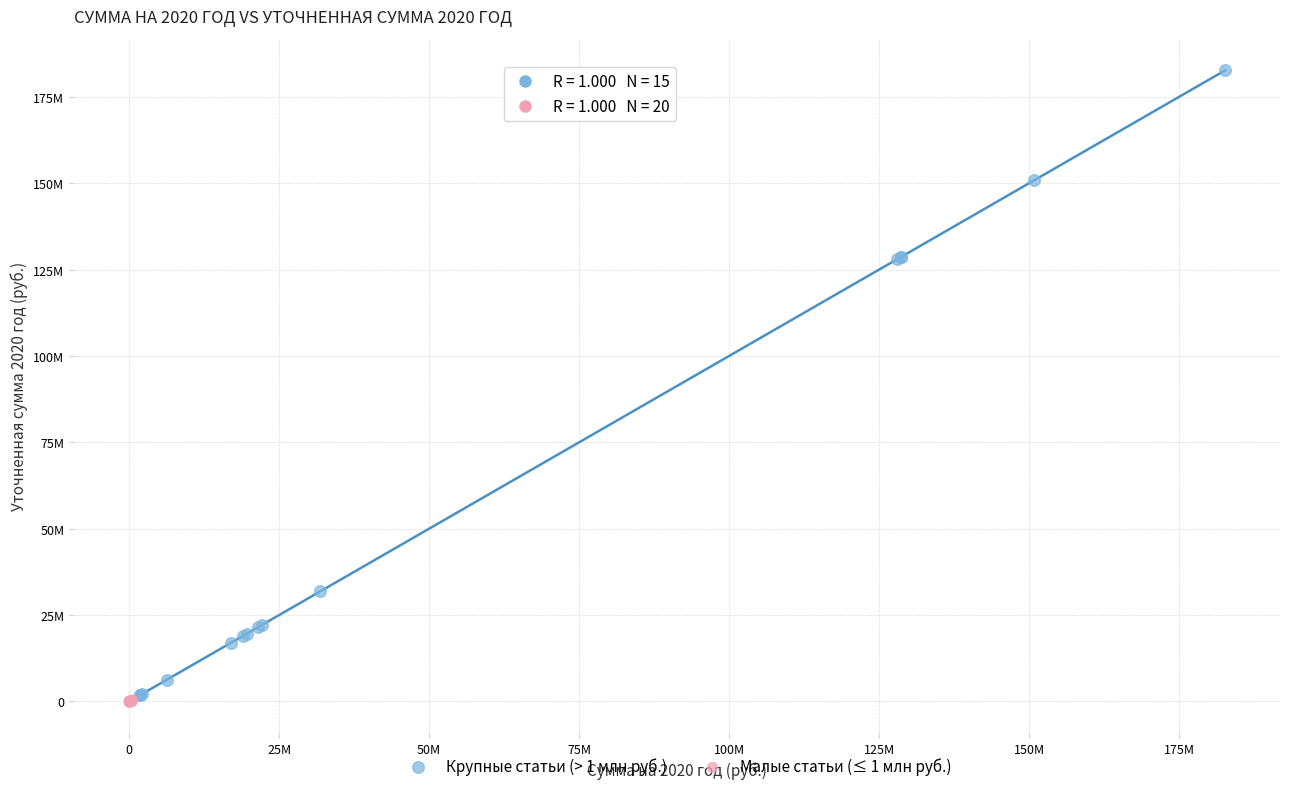

Which series reaches the maximum Y coordinate?

Крупные статьи (> 1 млн руб.)